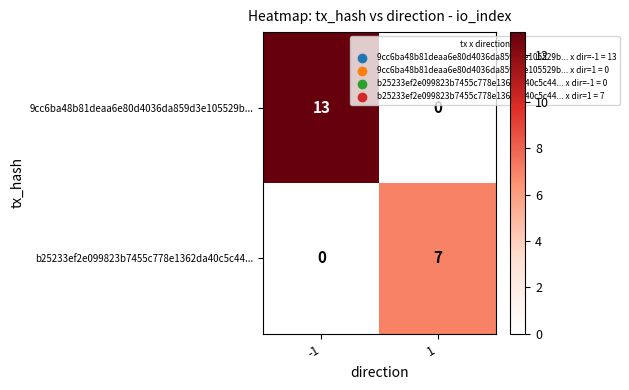

Reading left to right, list all the values displayed in this chart.

9cc6ba48b81deaa6e80d4036da859d3e105529b...: 13	0
b25233ef2e099823b7455c778e1362da40c5c44...: 0	7